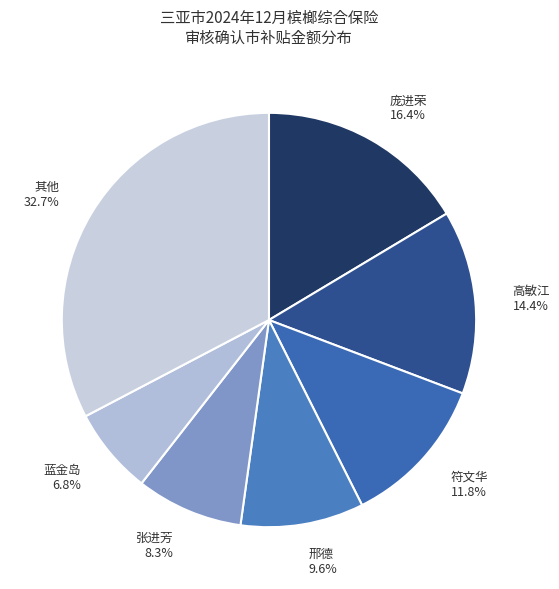

Which has a higher value, 其他 32.7% or 高敏江 14.4%?

其他 32.7%